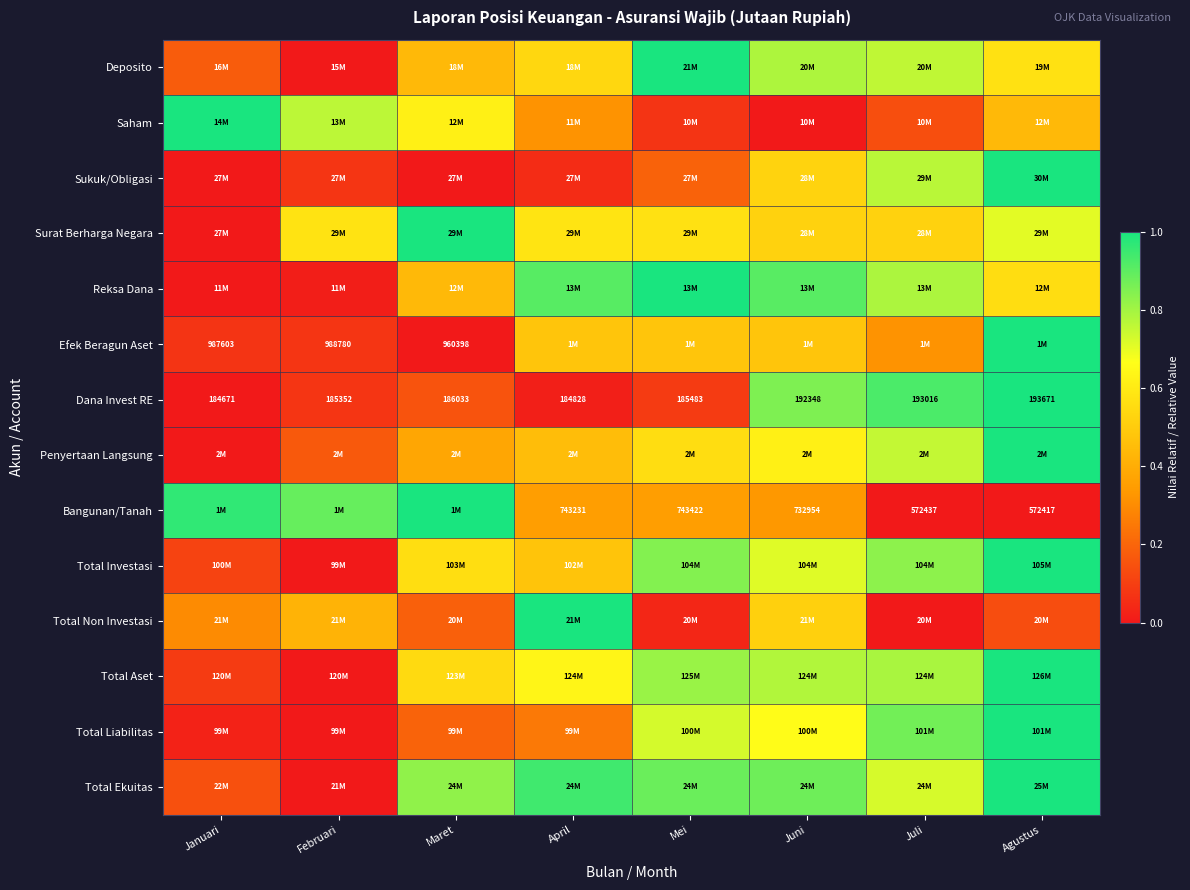

At how many categories does at least one series exceed 0?

8